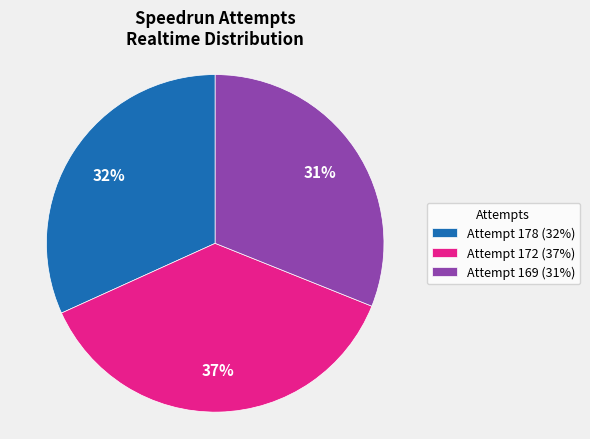

Rank the categories by value from lowest to highest.

Attempt 169, Attempt 178, Attempt 172